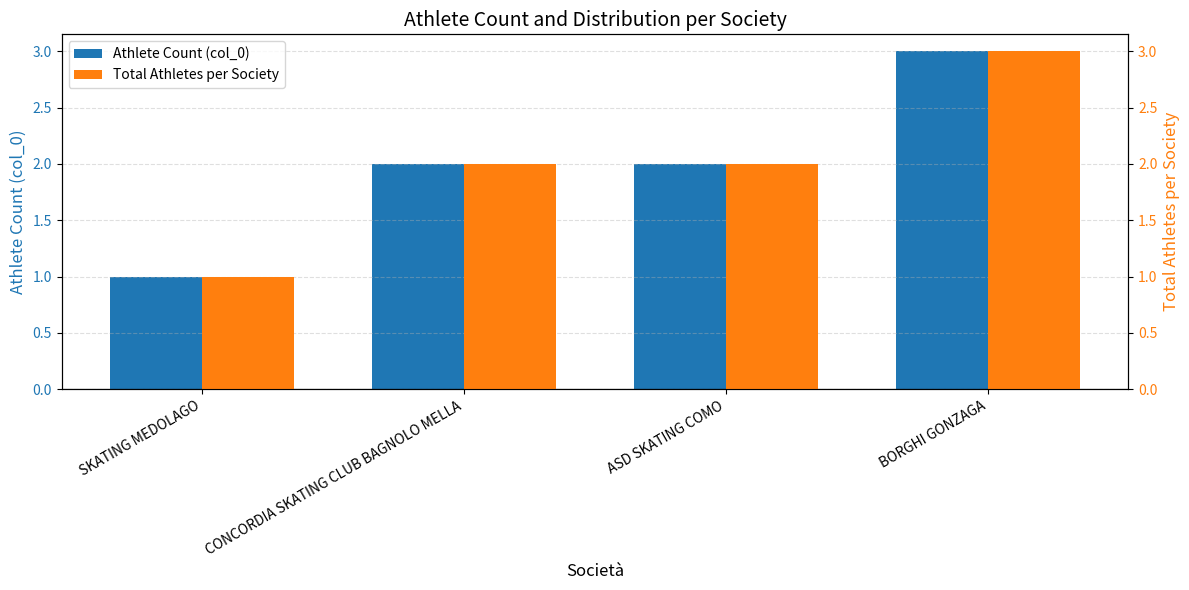

What is the label of the 3rd bar from the right?

CONCORDIA SKATING CLUB BAGNOLO MELLA